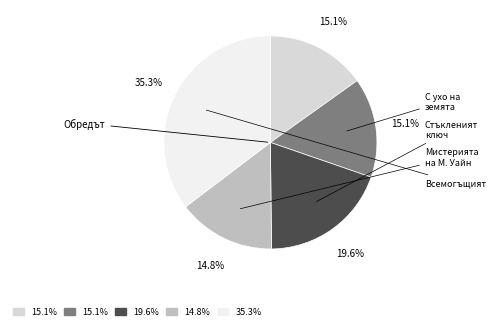

How many slices are in this pie chart?

5